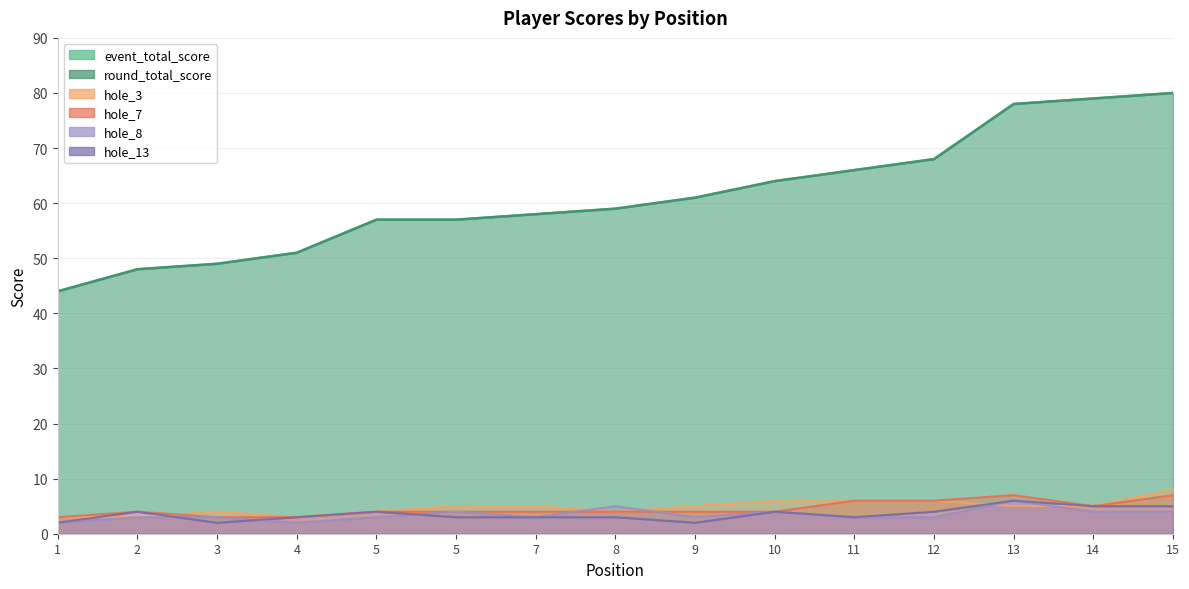

Count the number of data series in this chart.

6